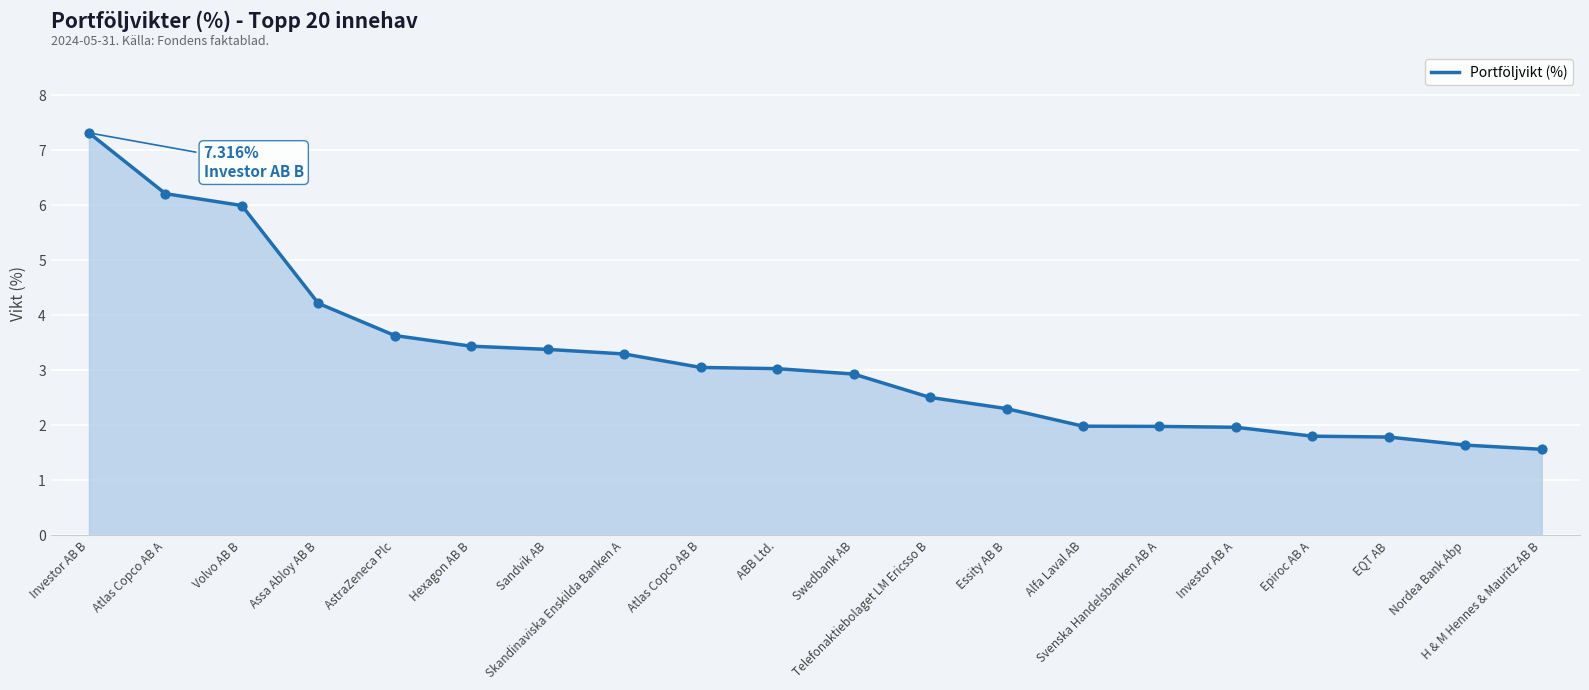

Which has a higher value, H & M Hennes & Mauritz AB B or ABB Ltd.?

ABB Ltd.